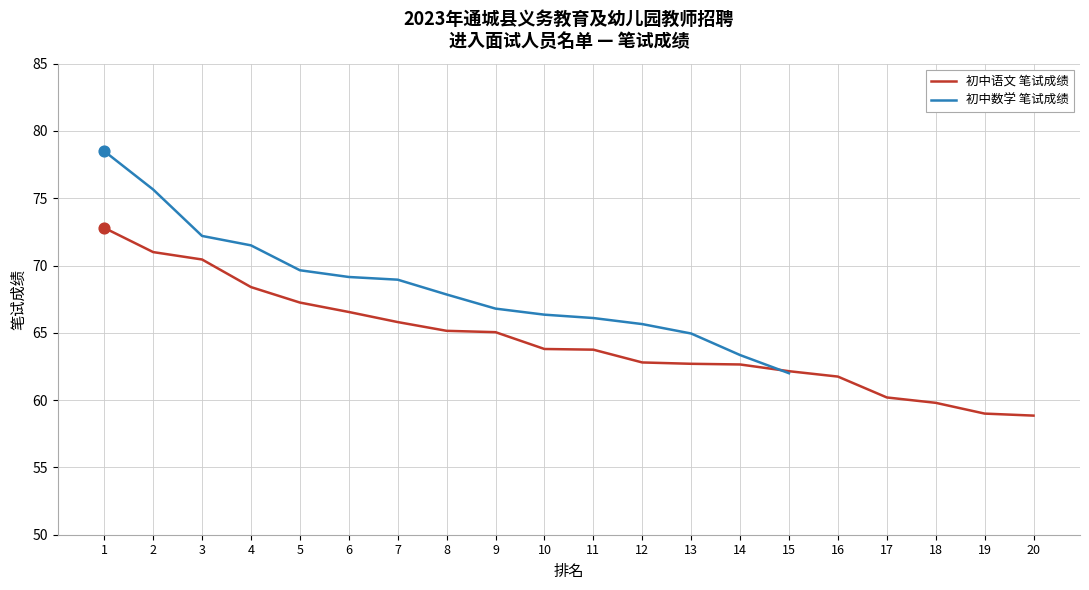

Which has a higher value, 3 or 7?

3